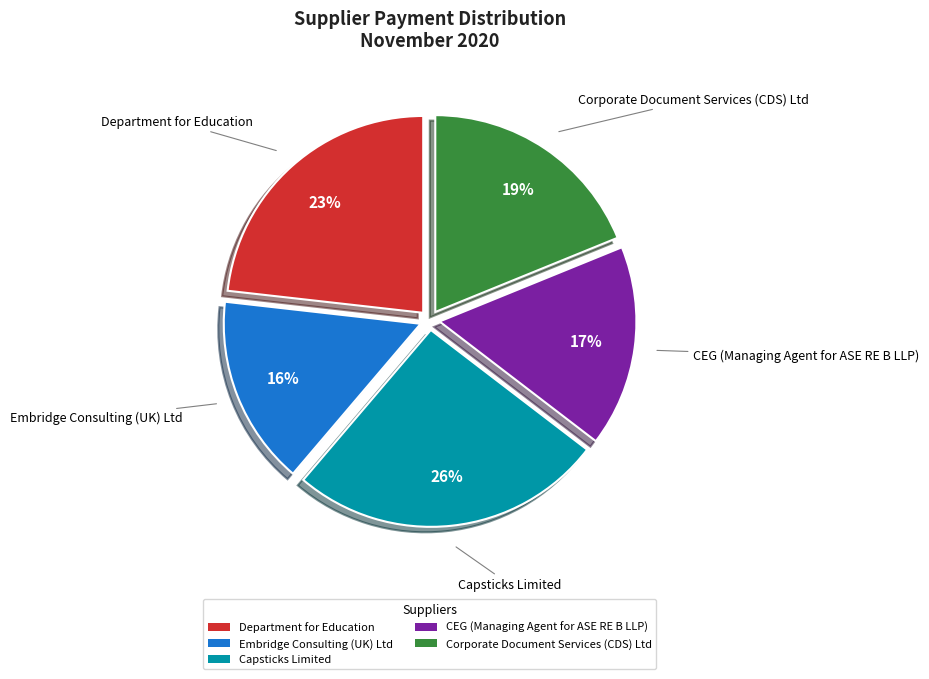

How many slices are in this pie chart?

5